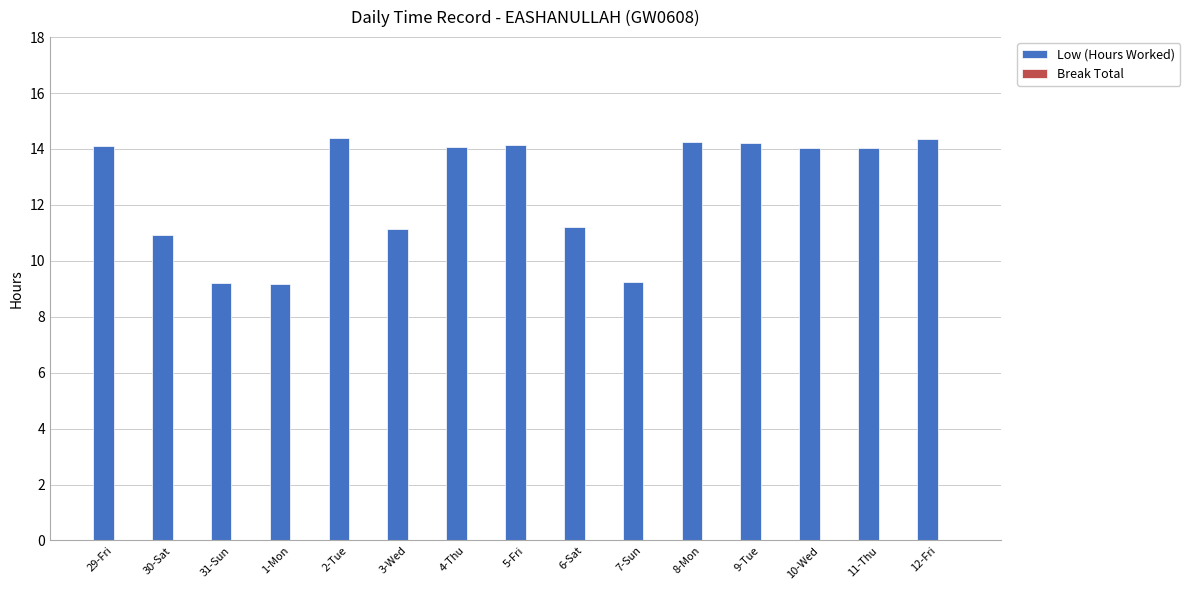

What is the label of the 14th bar from the right?

30-Sat